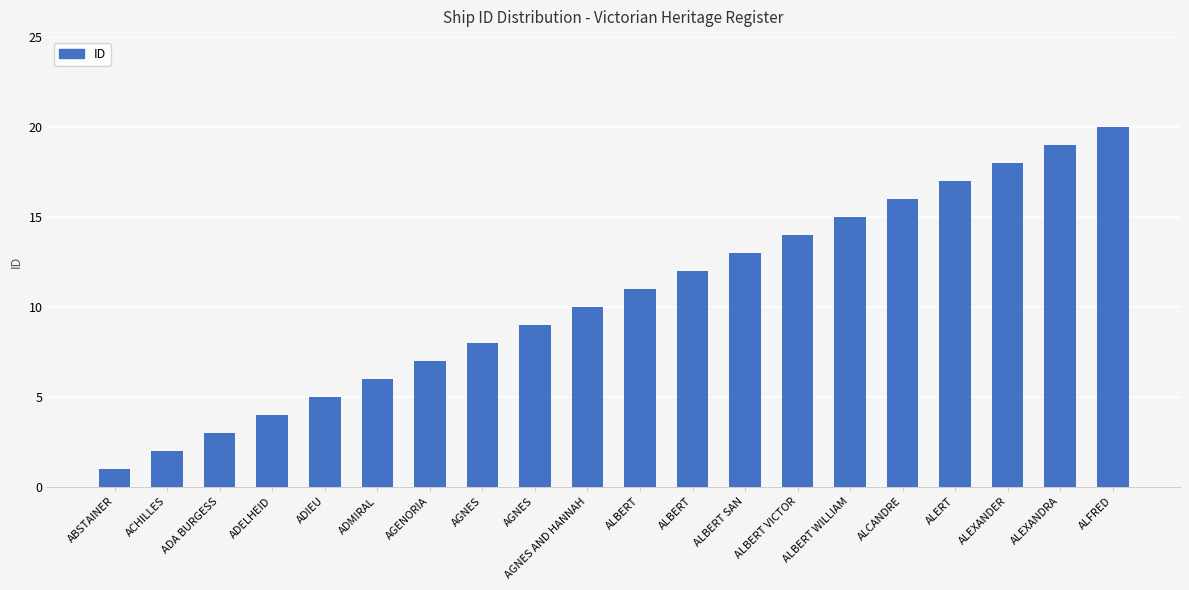

What is the minimum value shown in the chart?

1